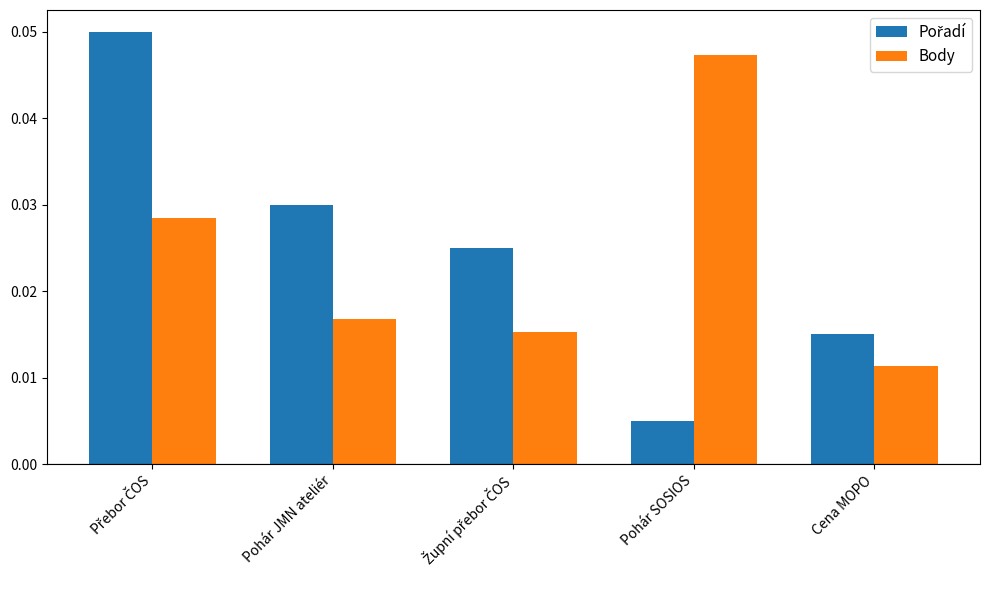

What is the label of the 1st bar from the right?

Cena MOPO